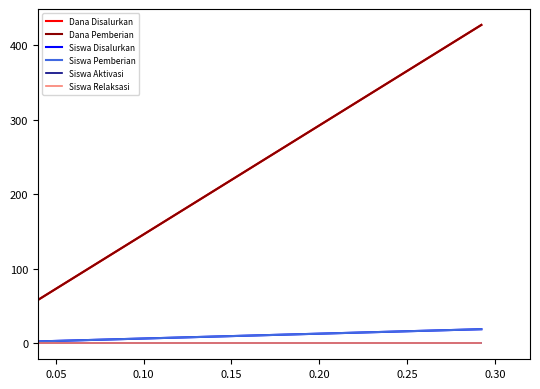

True or false: Siswa Relaksasi and Dana Pemberian cross at least once.

False